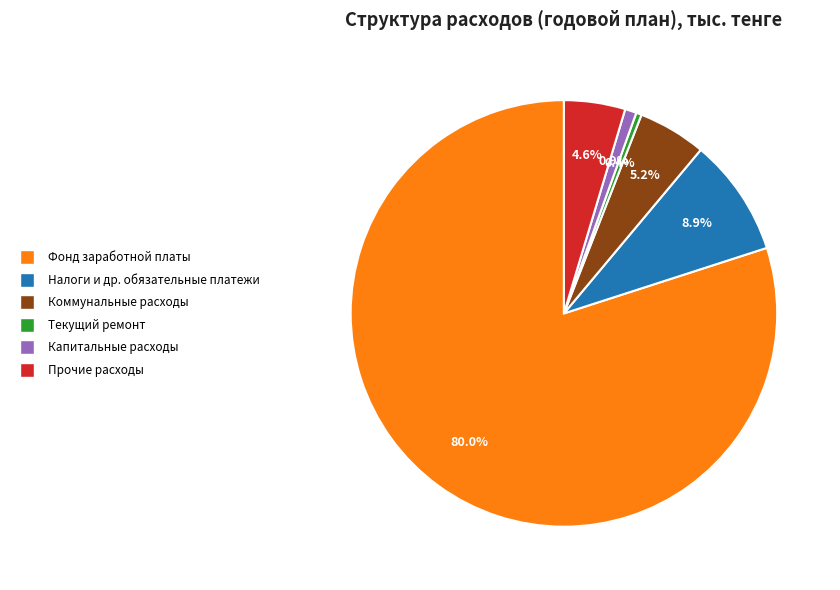

What is the ratio of the value at Текущий ремонт to the value at Капитальные расходы?

0.5